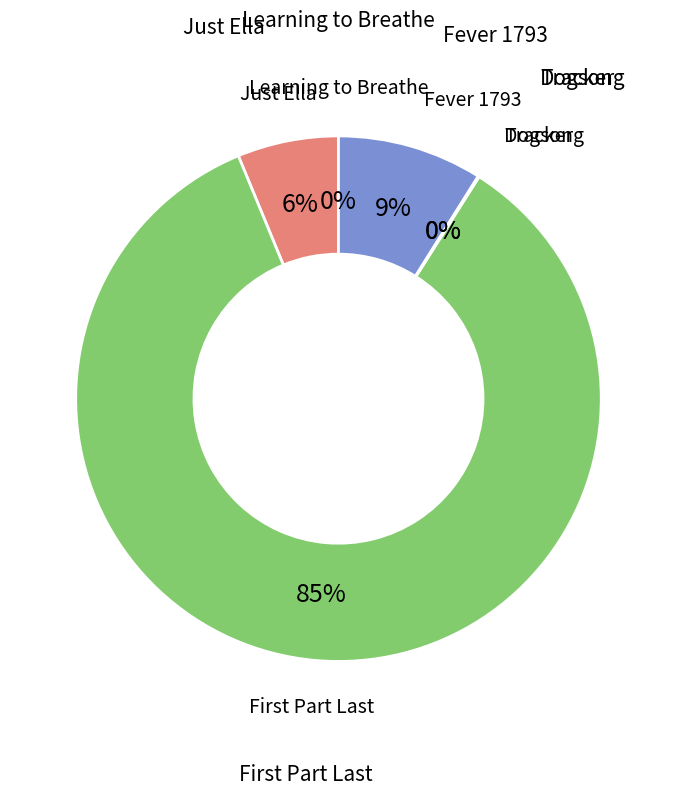

Which slice is the largest?

First Part Last